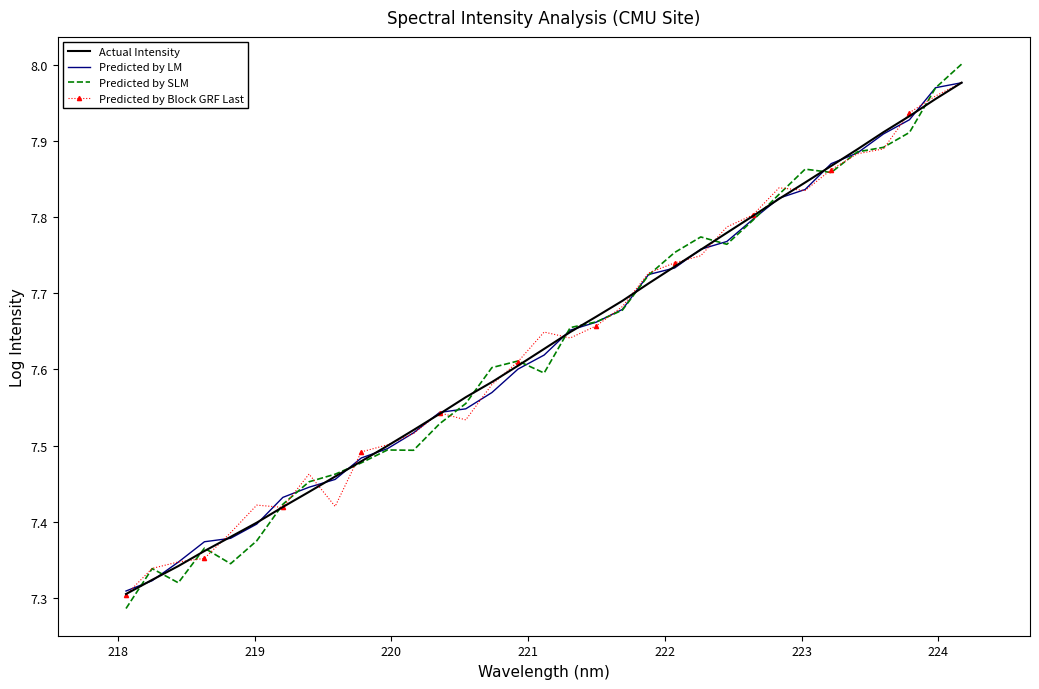

Which series has the widest spread of values?

Predicted by SLM